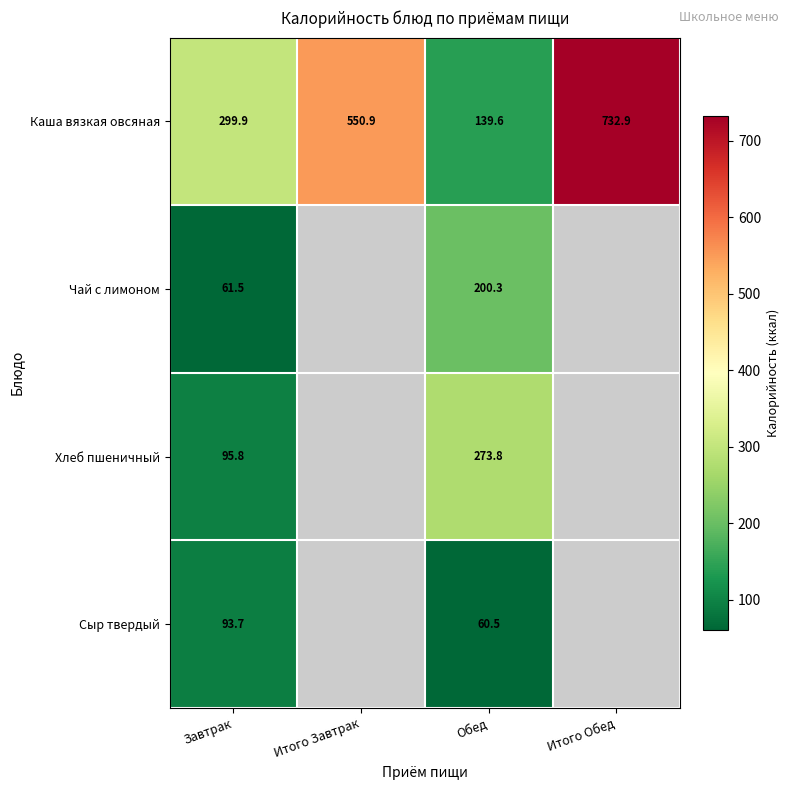

At which category is the sum across all series the highest?

Обед